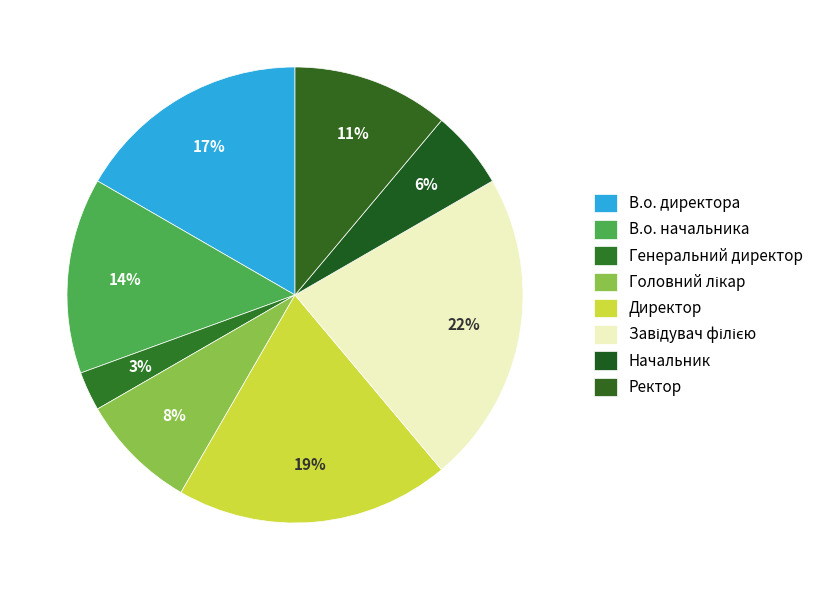

What is the largest slice in the pie chart?

Завідувач філією